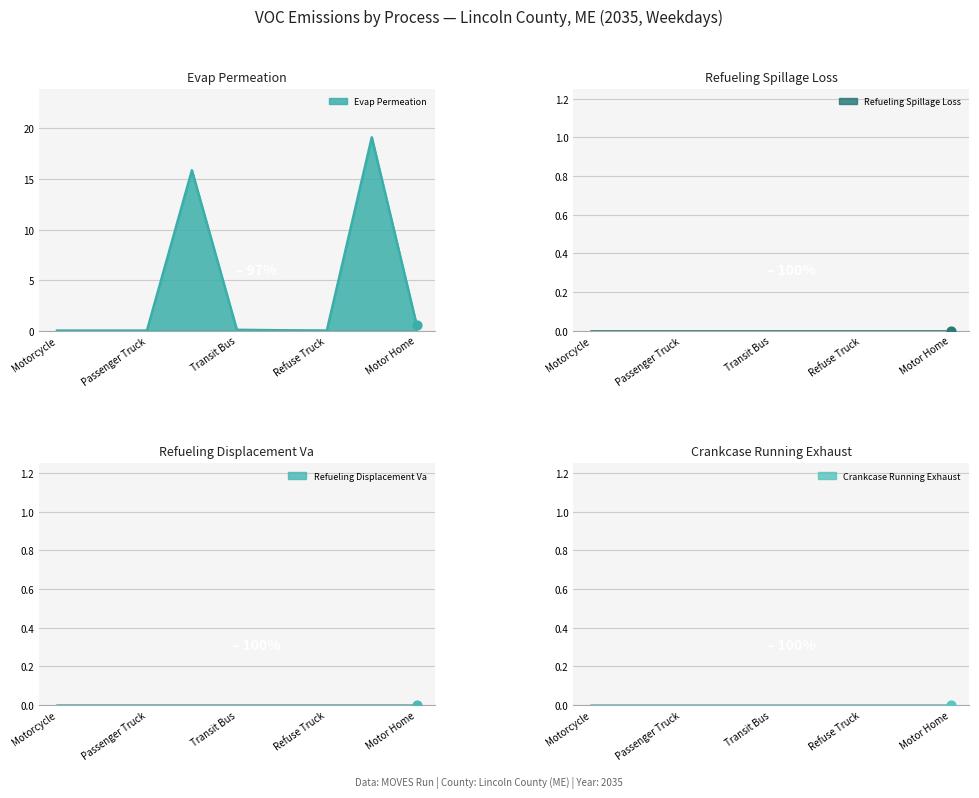

Which series has the widest spread of Y values?

Evap Permeation